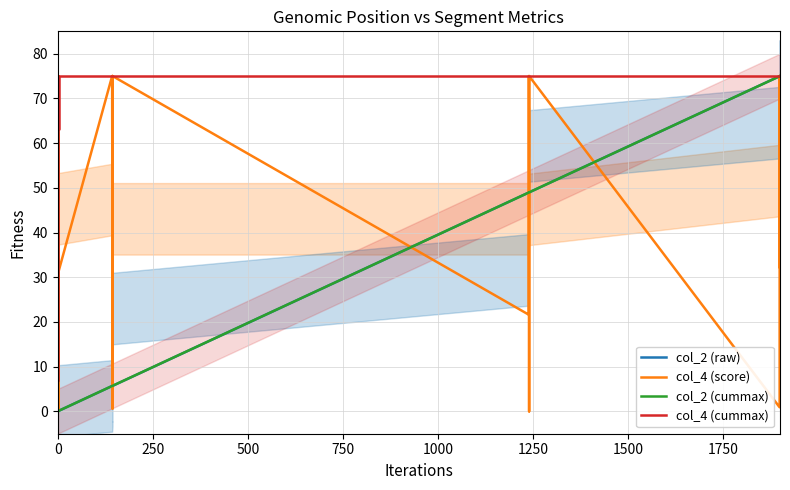

Reading left to right, list all the values displayed in this chart.

col_2 (raw): 0.0	0.0	0.0	0.0	0.1	0.0	0.0	0.1	0.1	0.1	0.1	0.1	0.1	0.1	0.1	0.1	0.1	0.1	0.1	5.7	5.7	5.7	5.7	5.7	5.7	5.7	48.9	48.9	48.9	49.0	48.9	49.0	49.0	49.0	75.0	75.0	75.0	75.0	75.0	75.0
col_4 (score): 7.0	4.2	3.7	2.6	2.9	1.8	1.8	63.1	12.8	0.4	1.8	7.3	28.1	2.7	2.2	0.1	18.2	75.0	31.3	75.0	27.1	28.5	75.0	75.0	0.6	75.0	21.6	43.1	75.0	75.0	75.0	0.0	75.0	75.0	0.9	75.0	32.2	75.0	75.0	75.0
col_2 (cummax): 0.0	0.0	0.0	0.0	0.1	0.1	0.1	0.1	0.1	0.1	0.1	0.1	0.1	0.1	0.1	0.1	0.1	0.1	0.1	5.7	5.7	5.7	5.7	5.7	5.7	5.7	48.9	48.9	48.9	49.0	49.0	49.0	49.0	49.0	75.0	75.0	75.0	75.0	75.0	75.0
col_4 (cummax): 7.0	7.0	7.0	7.0	7.0	7.0	7.0	63.1	63.1	63.1	63.1	63.1	63.1	63.1	63.1	63.1	63.1	75.0	75.0	75.0	75.0	75.0	75.0	75.0	75.0	75.0	75.0	75.0	75.0	75.0	75.0	75.0	75.0	75.0	75.0	75.0	75.0	75.0	75.0	75.0